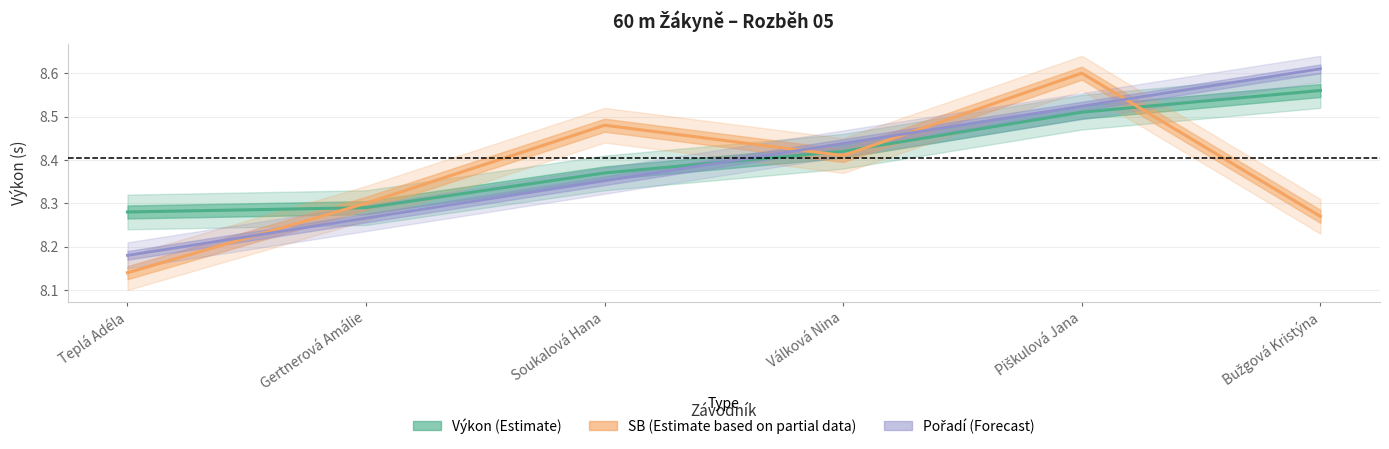

Is the value of Pořadí (Forecast) at Bužgová Kristýna greater than the value of Výkon (Estimate) at Soukalová Hana?

Yes